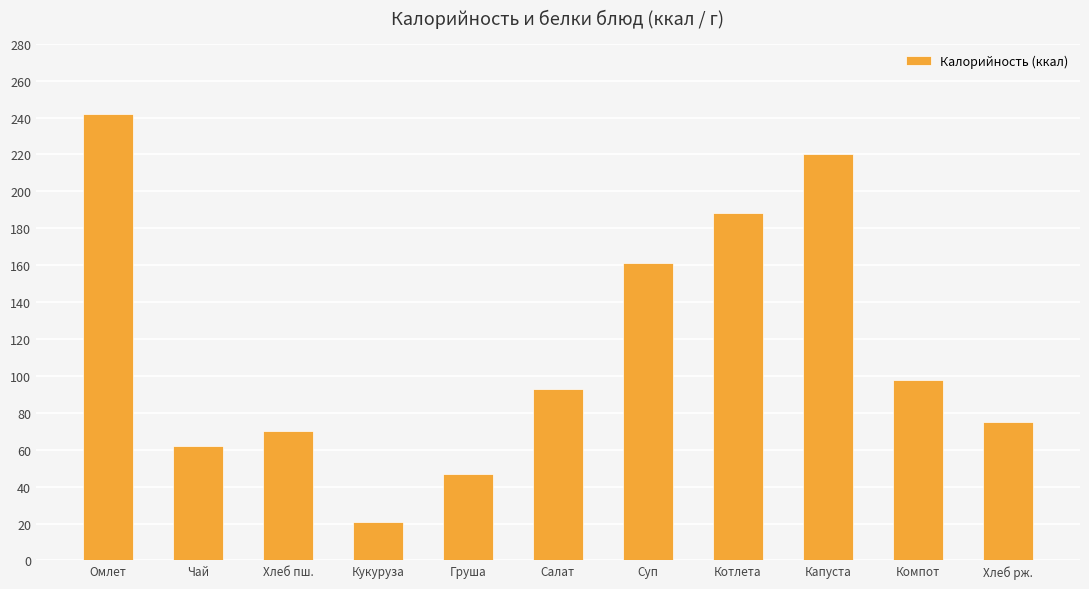

What is the minimum value shown in the chart?

21.0